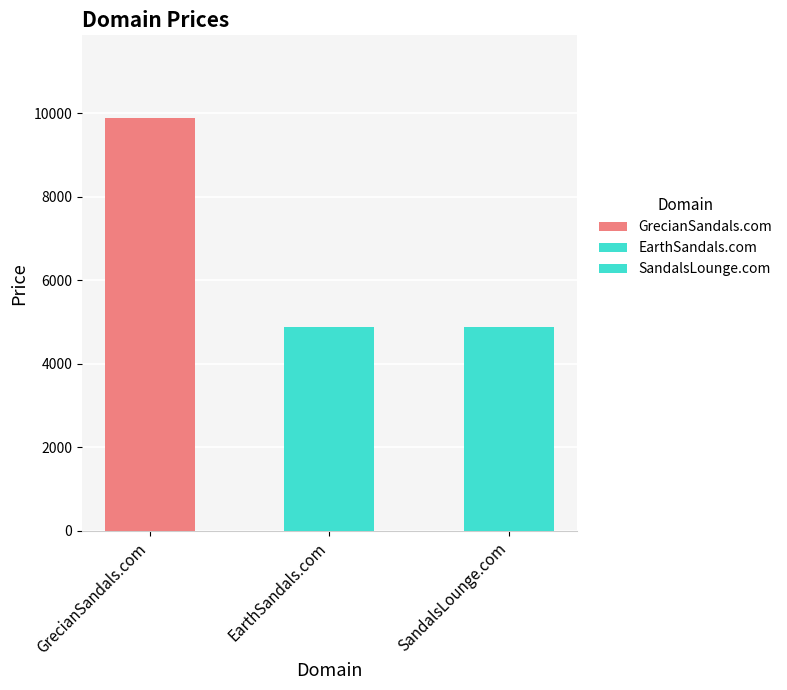

Read the value at GrecianSandals.com, to the nearest 50.

9900